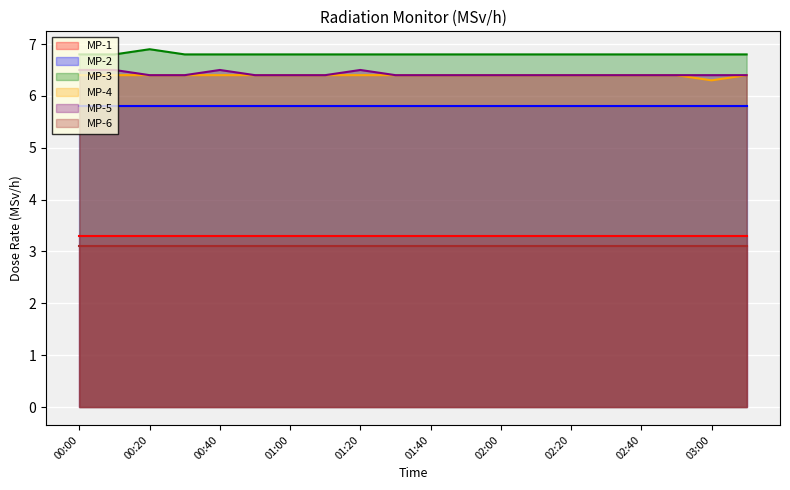

True or false: MP-5 and MP-3 cross at least once.

False